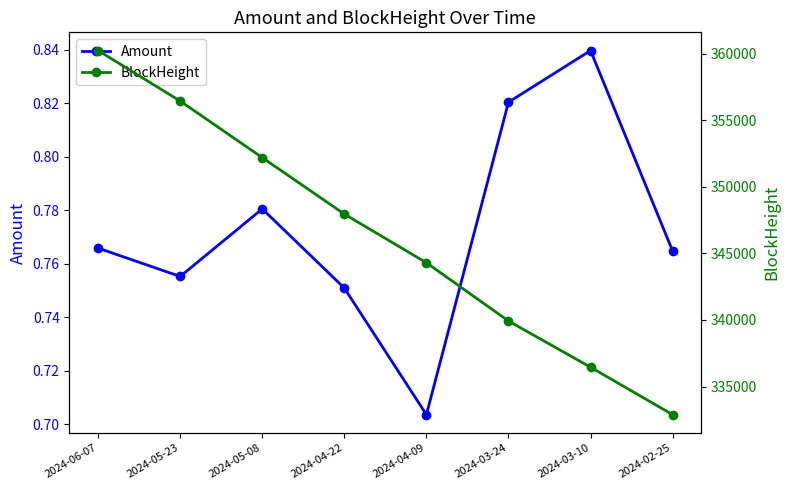

True or false: Amount and BlockHeight intersect in this chart.

False